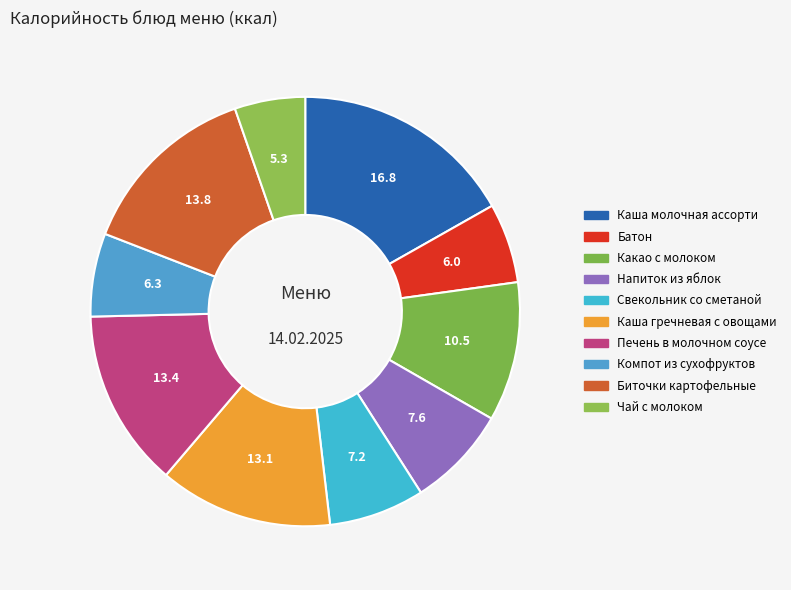

How many segments does this pie chart have?

10